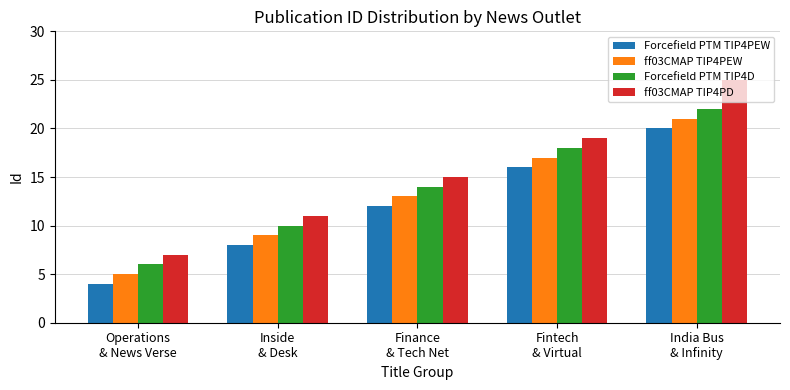

What is the value of the ff03CMAP TIP4PD bar at the 3rd from the left?

15